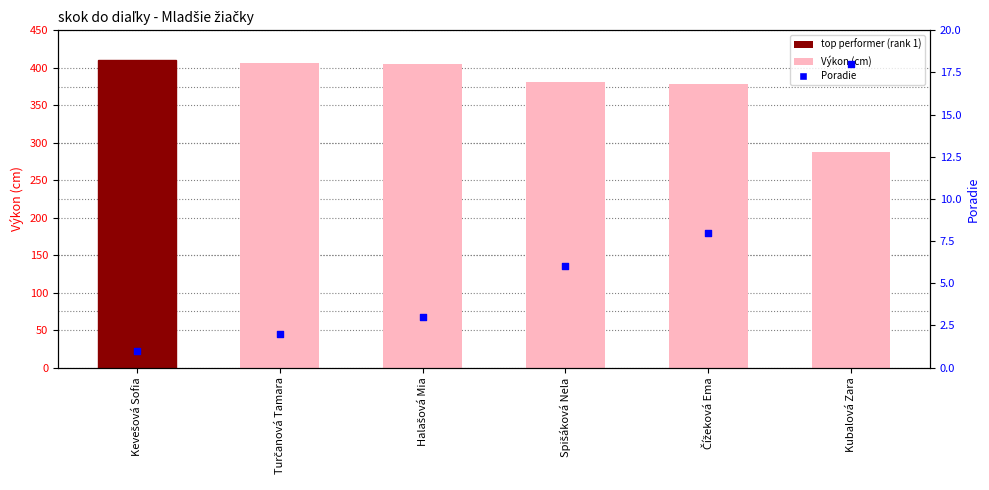

Which series has the widest spread of Y values?

Výkon